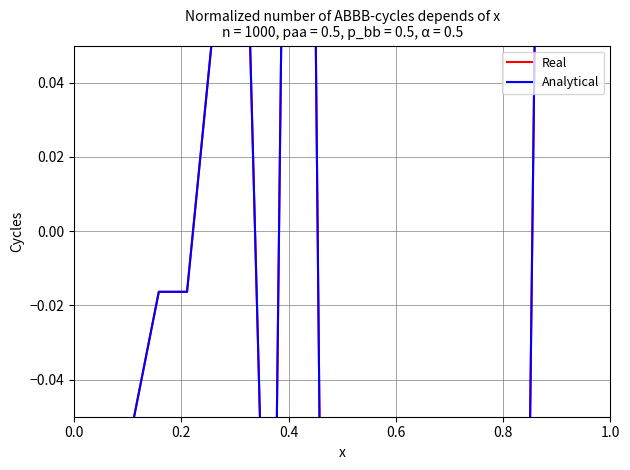

How many data points in Analytical are less than 0?

14